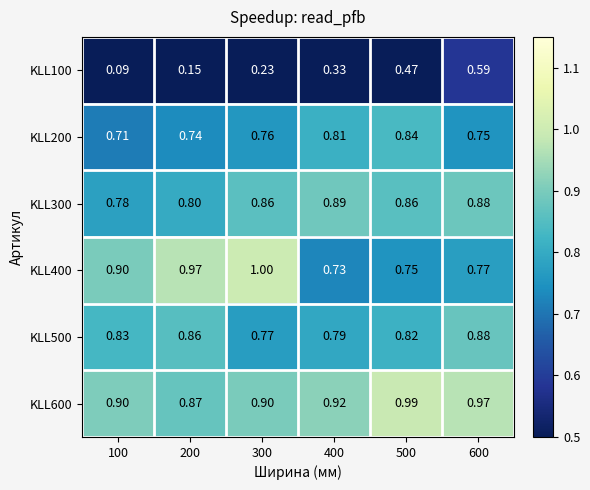

Which series has the largest range (max minus min)?

KLL100